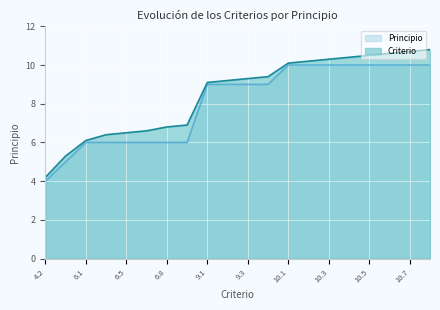

What is the difference between the highest and lowest values at 10.1?

0.1